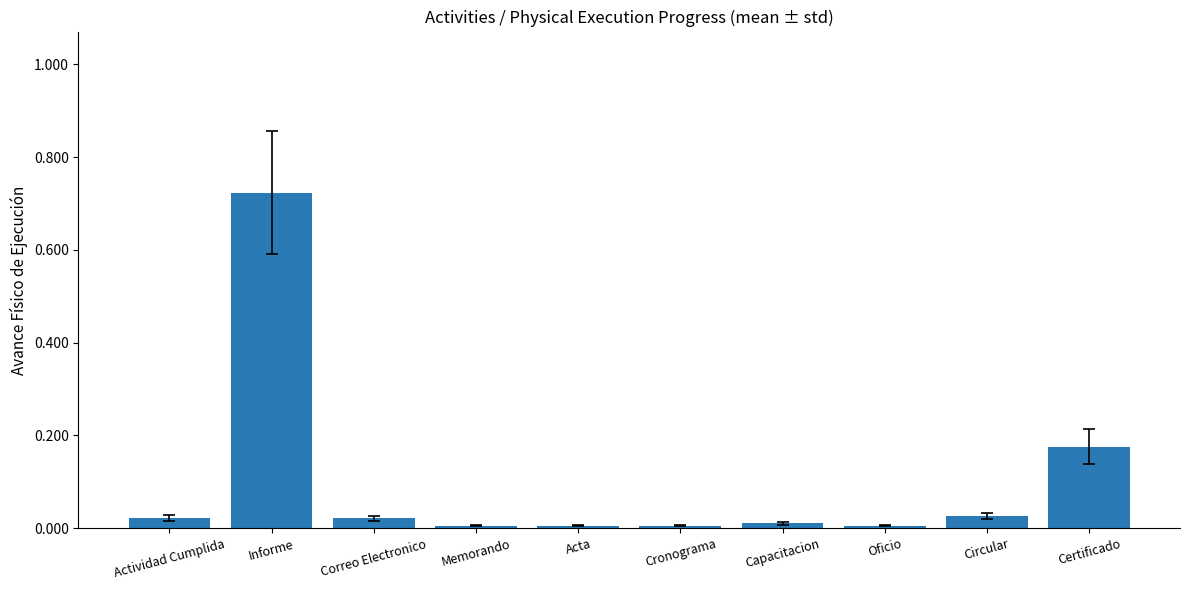

Between Circular and Oficio, which is larger?

Circular